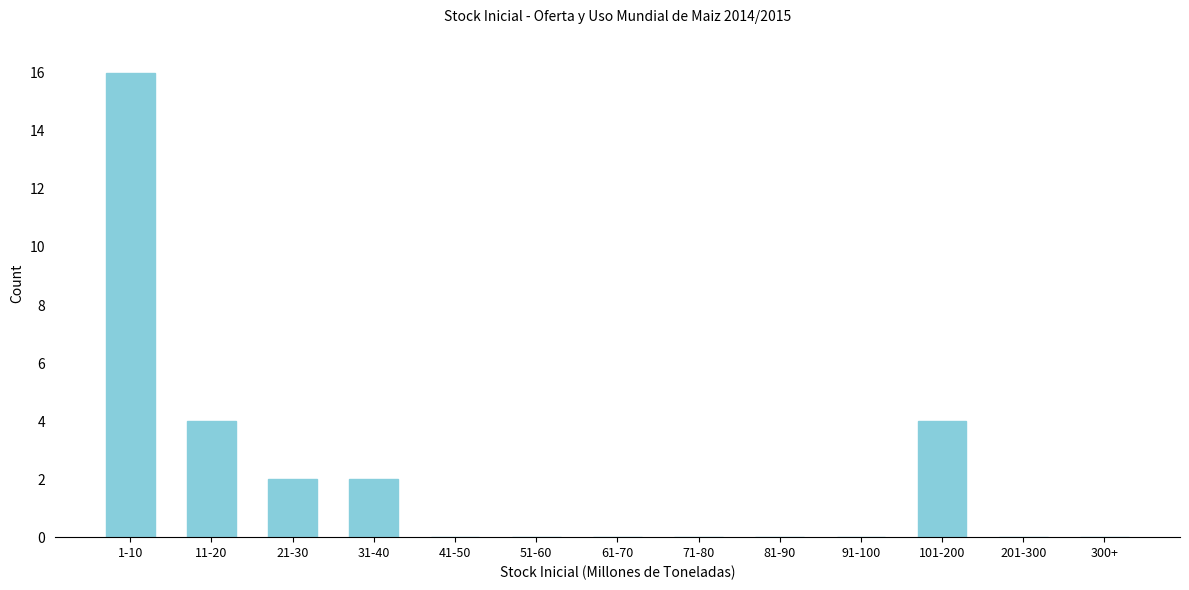

Reading right to left, extract all data points from this chart.

300+=0	201-300=0	101-200=4	91-100=0	81-90=0	71-80=0	61-70=0	51-60=0	41-50=0	31-40=2	21-30=2	11-20=4	1-10=16